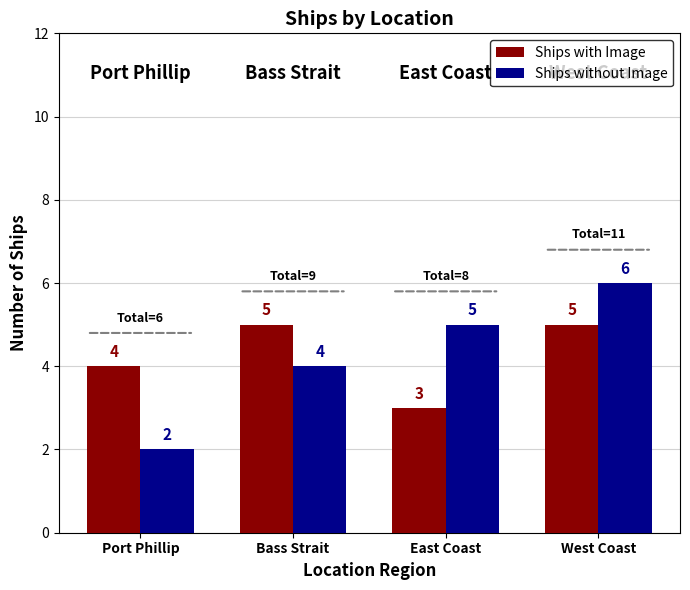

What is the label of the 2nd bar from the left?

Bass Strait